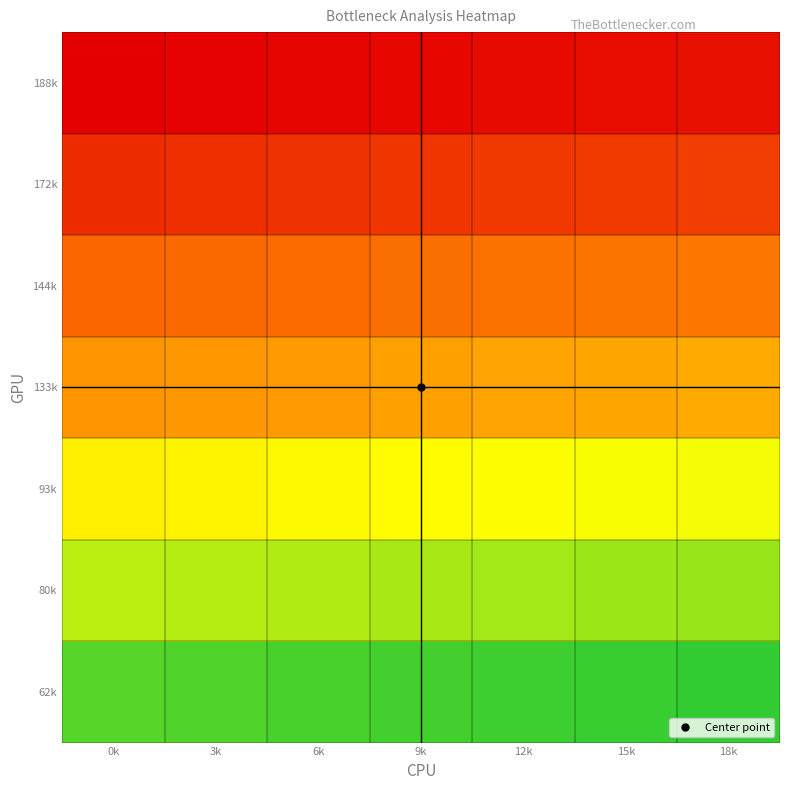

What is the total value across all series at 9k?

7.8